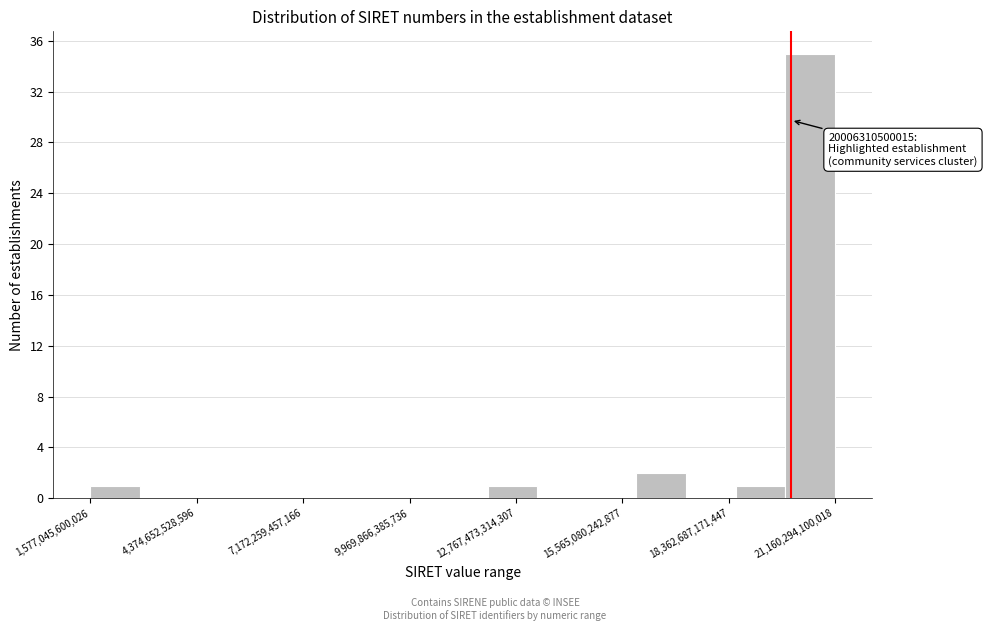

Around what value on the x-axis is the tallest bar? Give the approximate position of its centre, as read against the axis.

20500000000000